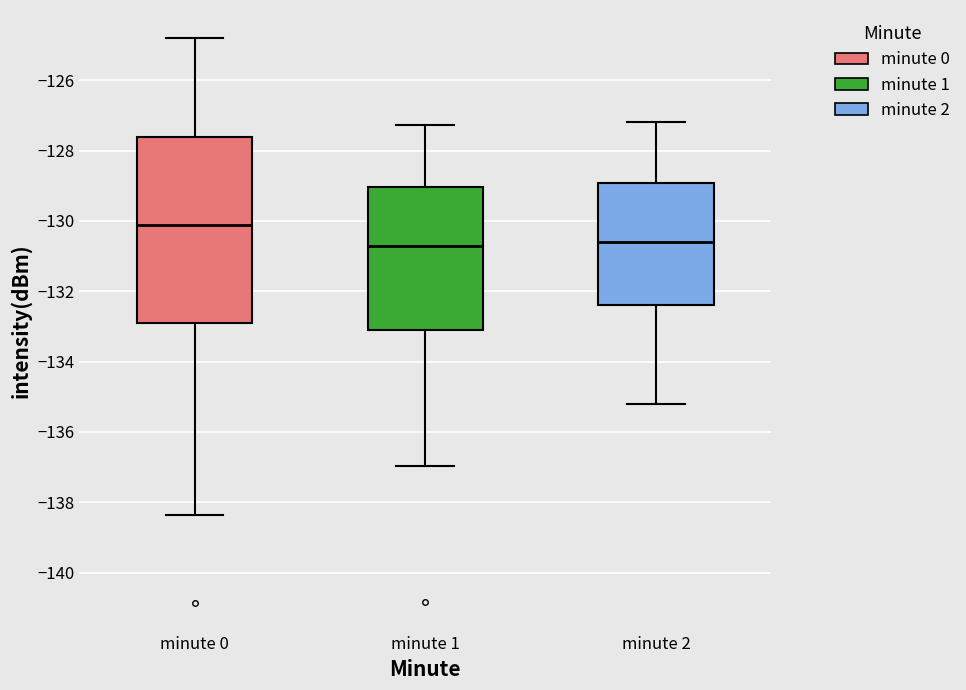

Reading left to right, read every box against the y-axis: the position of its median line, the range the box covers, and the ends of its whiskers. The values are not printed on the chart, so give them approximately, as read against the axis.

minute 0: median -130.2, box -133.0 to -127.6, whiskers -138.4 to -124.8
minute 1: median -130.6, box -133.0 to -129.0, whiskers -137.0 to -127.2
minute 2: median -130.6, box -132.4 to -129.0, whiskers -135.2 to -127.2